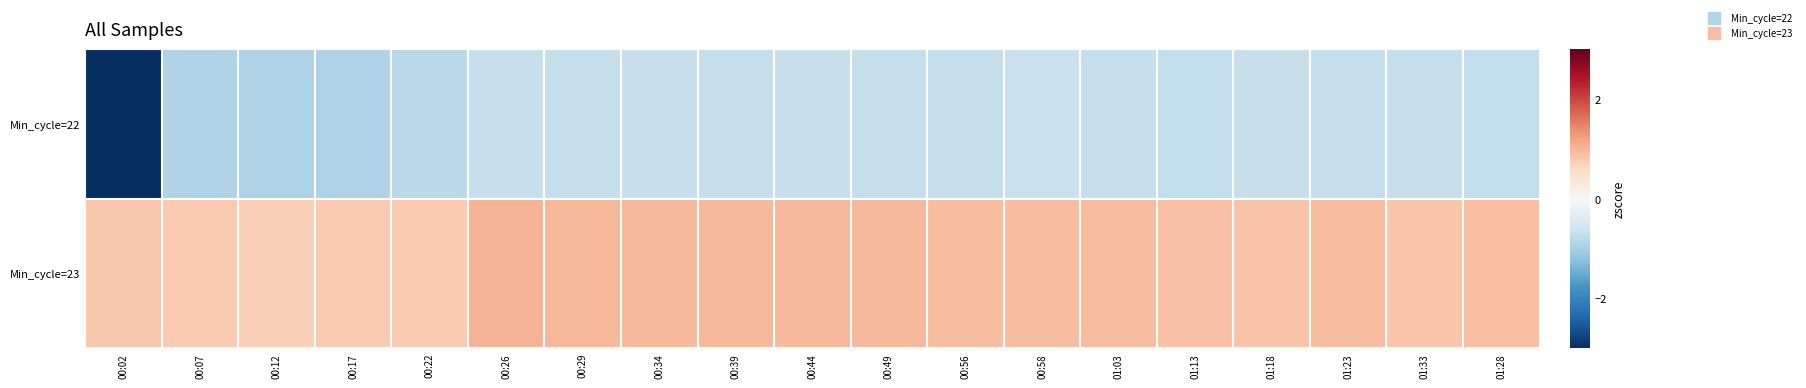

At 00:58, list the series in order from smallest to largest.

Min_cycle=22, Min_cycle=23